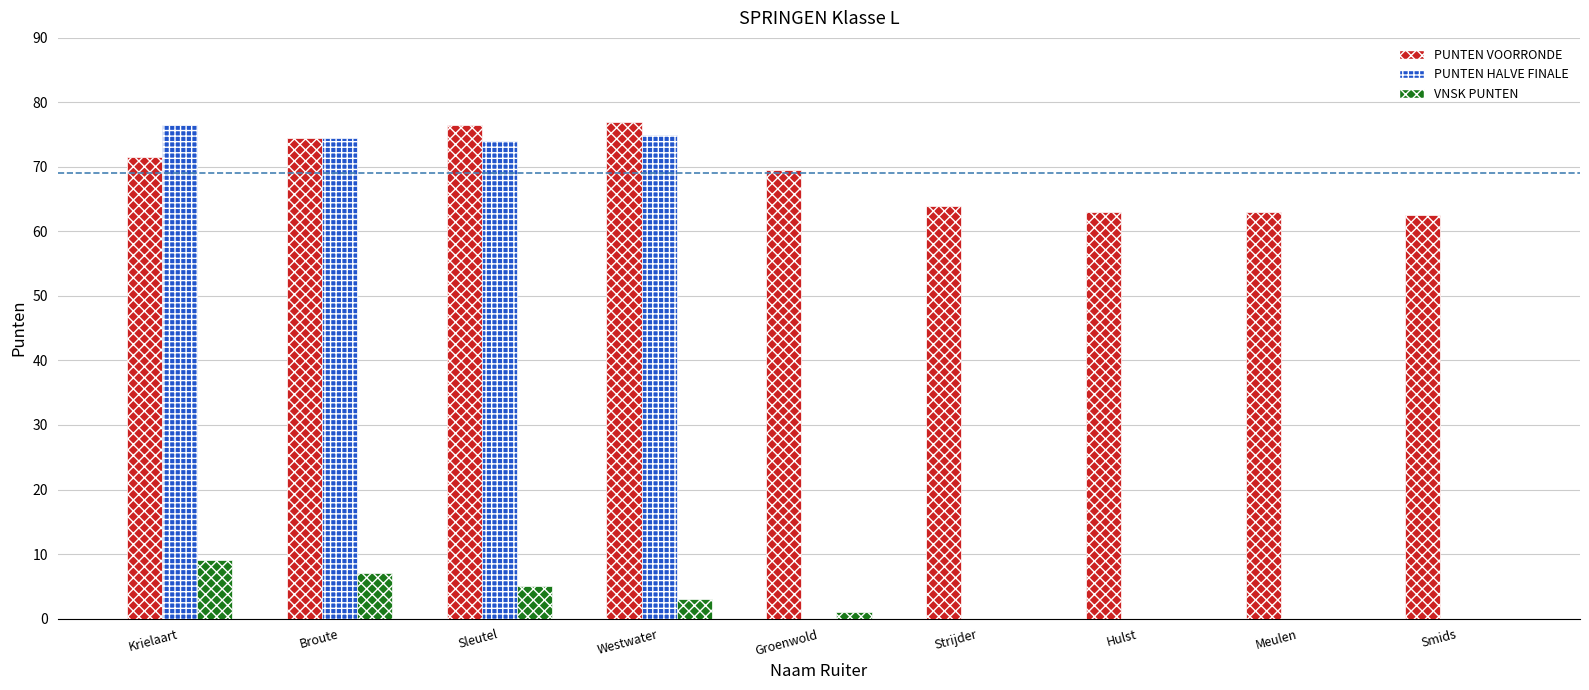

Is it true that PUNTEN HALVE FINALE equals -40.1 at Groenwold?

False